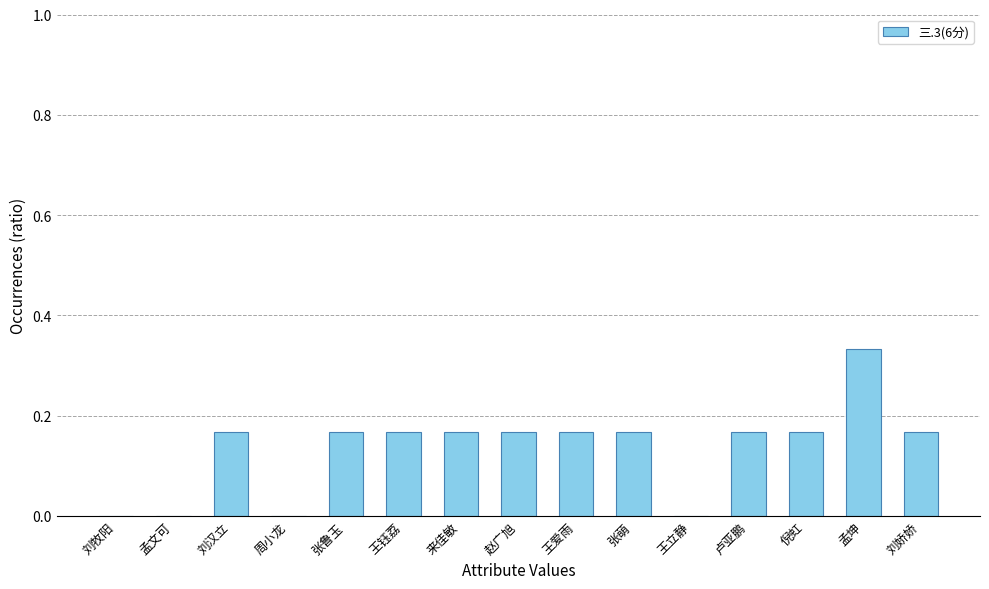

At which category does the chart reach its peak across all series?

孟坤